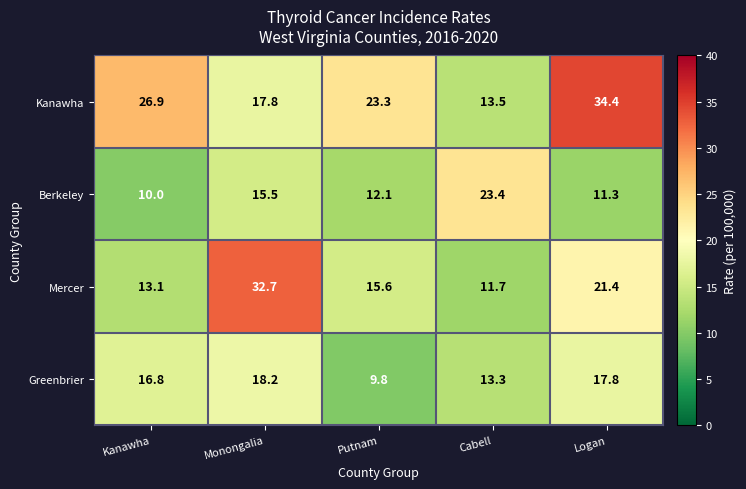

True or false: Berkeley has a value of 12.1 at Putnam.

True